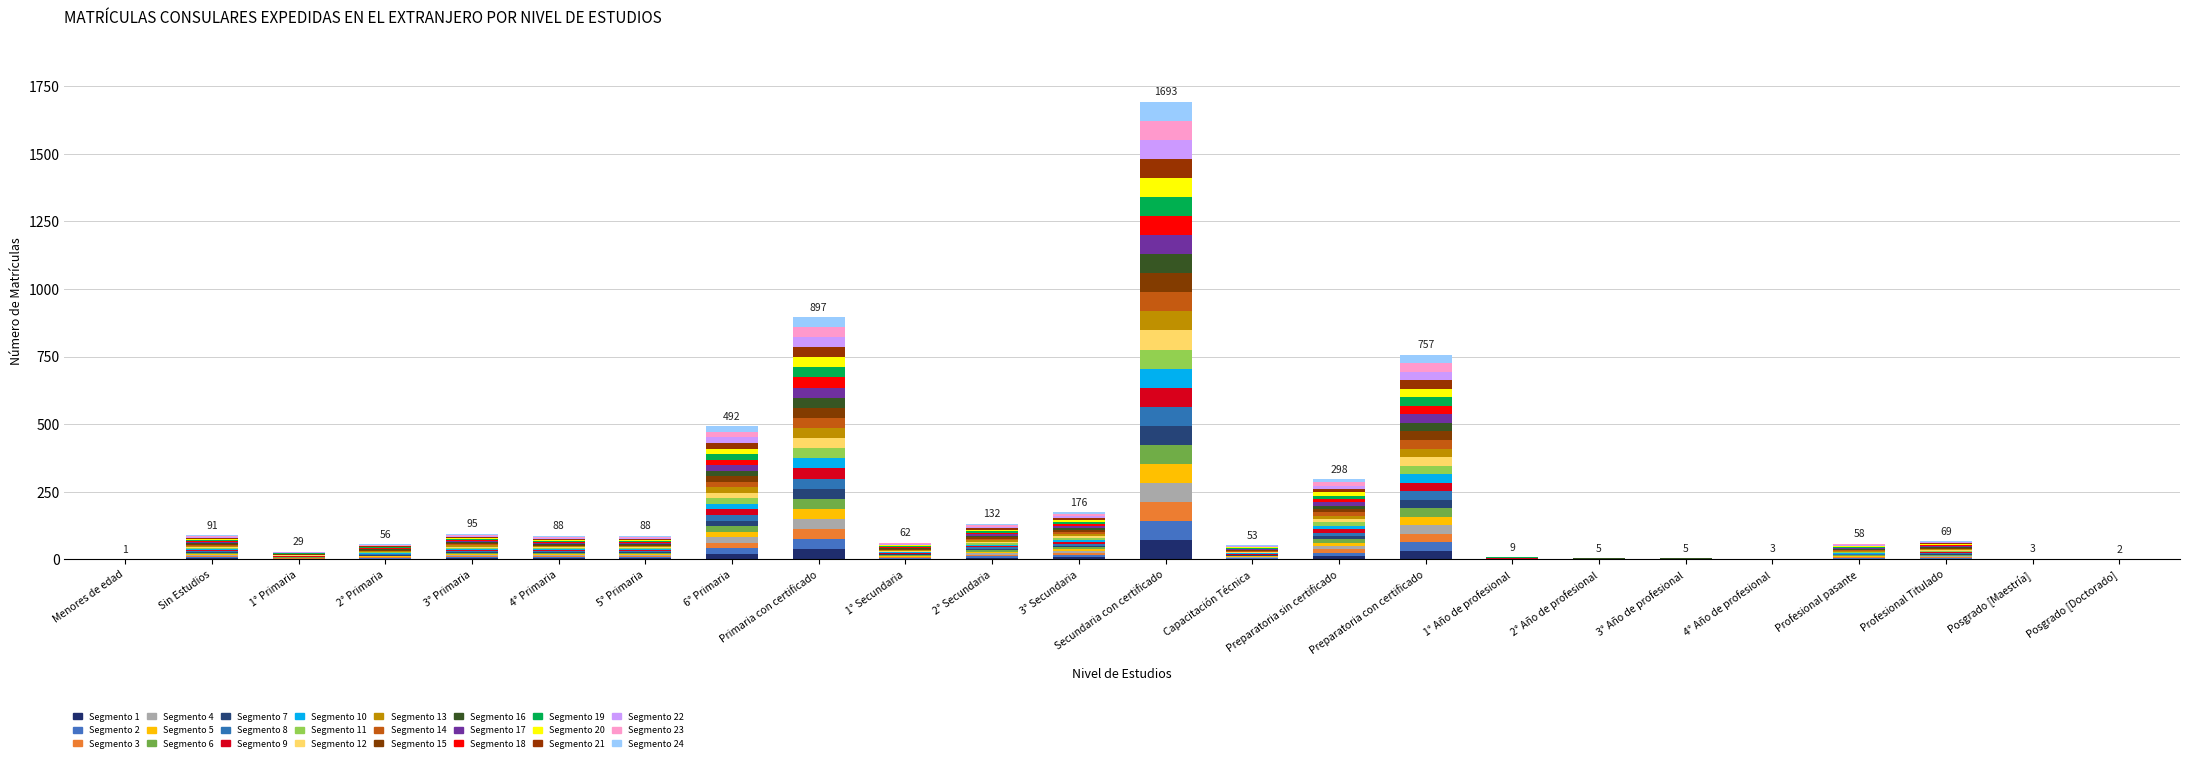

Which has a higher value, 4° Primaria or 2° Secundaria?

2° Secundaria